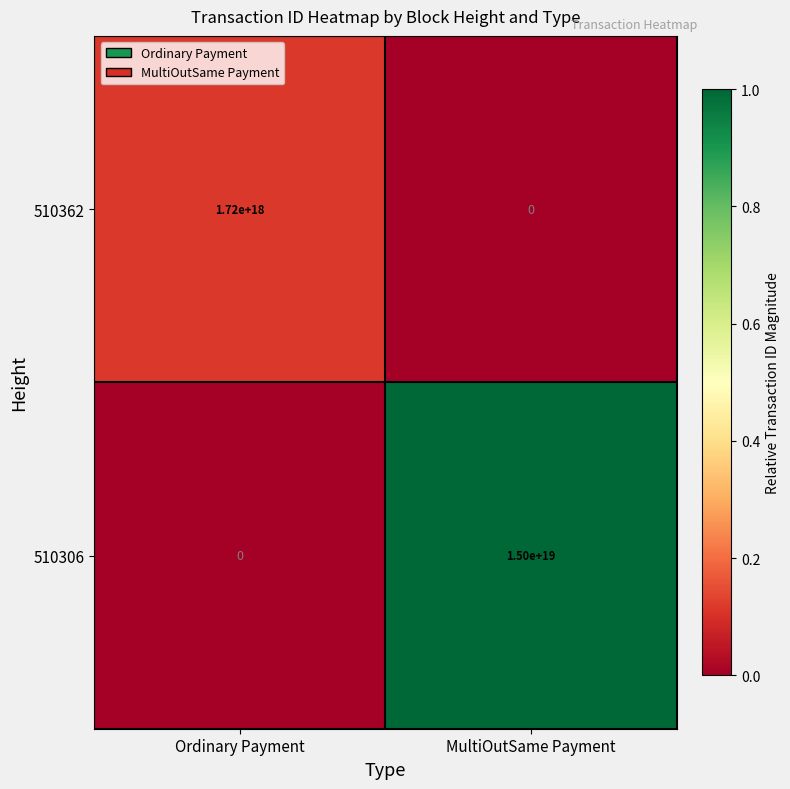

Which category has the lowest value in the 510362 series?

MultiOutSame Payment